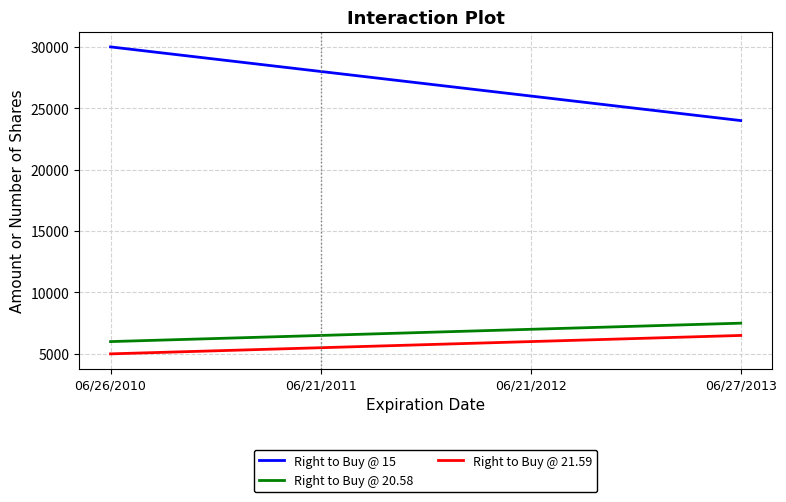

Which series has the largest total across all categories?

Right to Buy @ 15